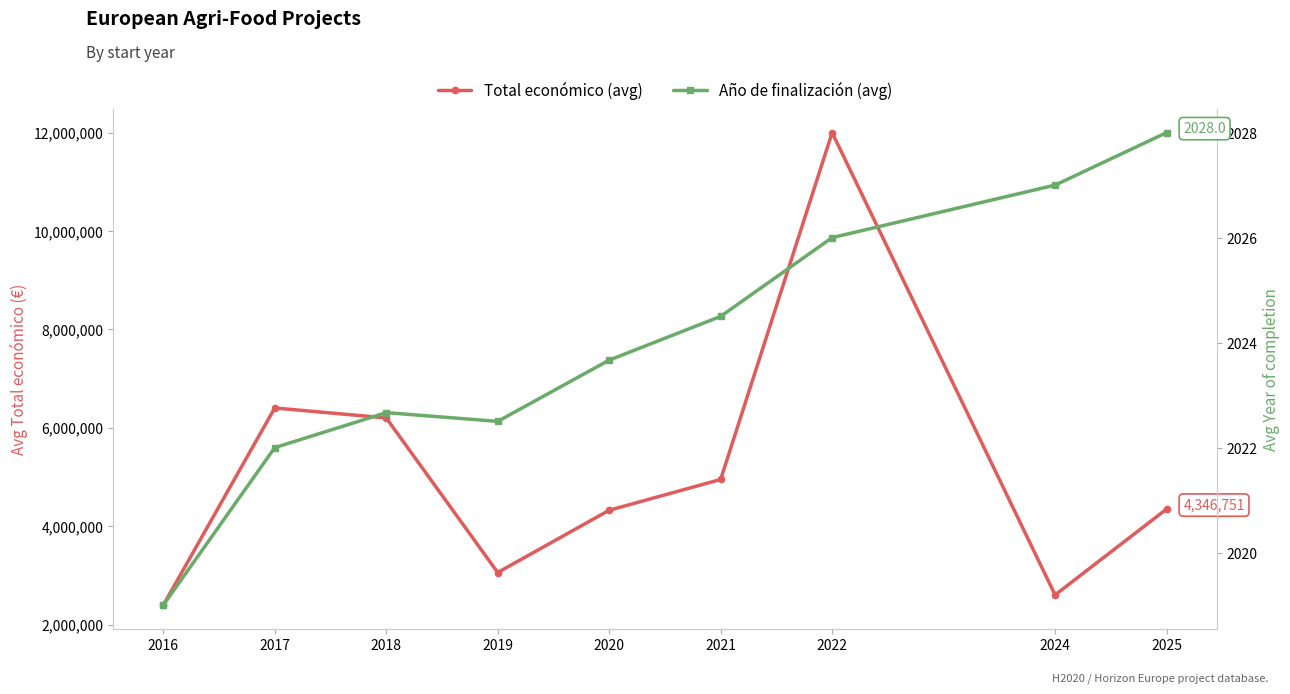

What are all the series names shown in the legend?

Total económico (avg), Año de finalización (avg)